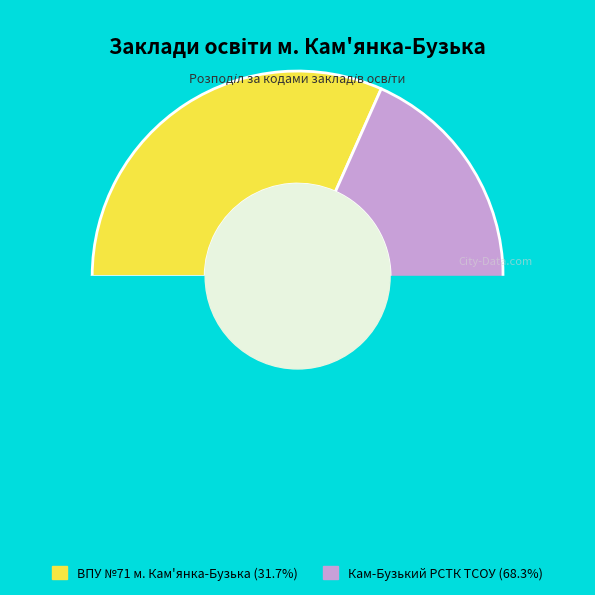

To the nearest percent, what percentage of the pie is Кам-Бузький РСТК ТСОУ?

68%